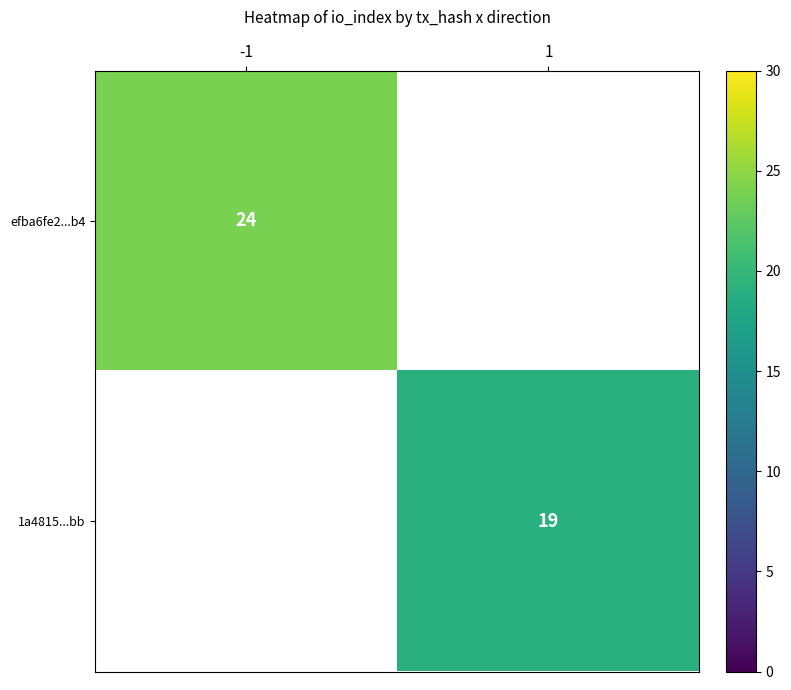

The 1a4815...bb series shows 19 at 1. True or false?

True